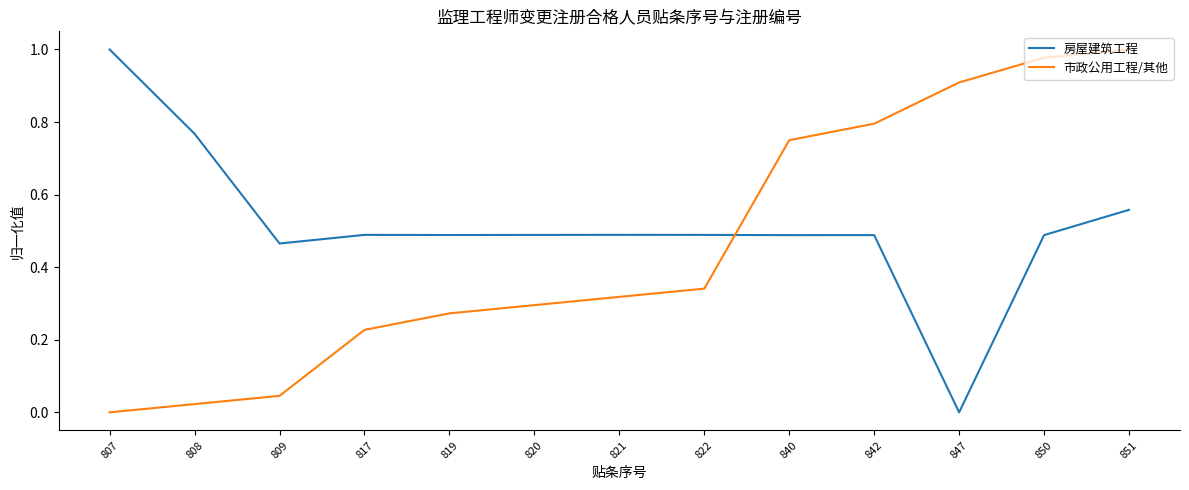

At which label does 市政公用工程/其他 reach its peak?

851